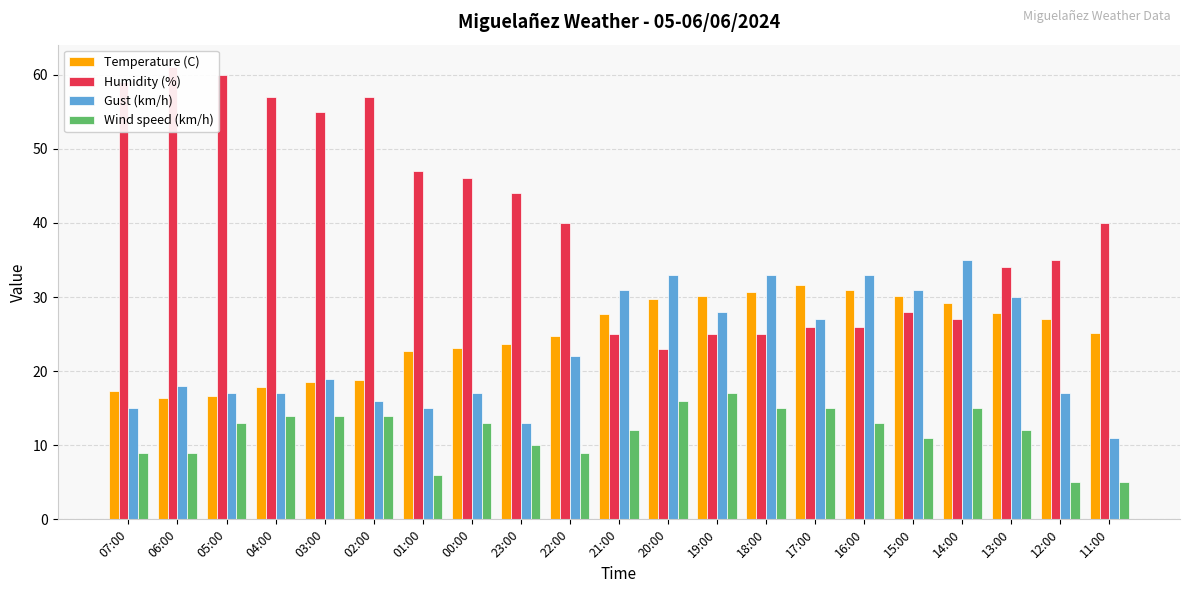

What is the smallest value displayed?

5.0